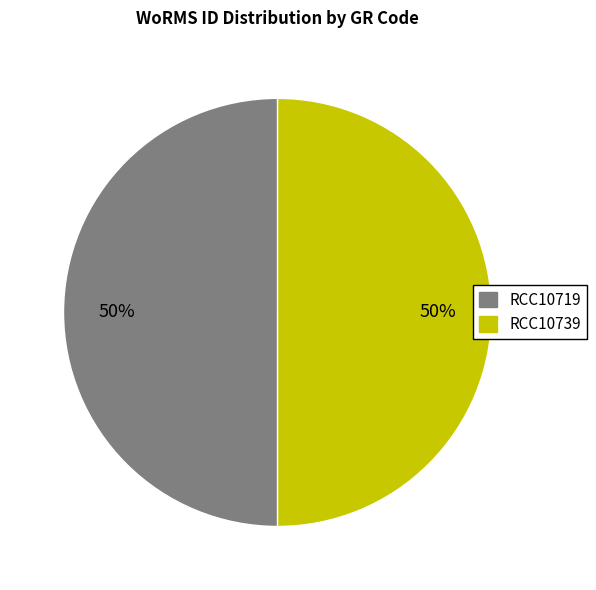

Do RCC10719 and RCC10739 together represent more than half of the pie?

Yes